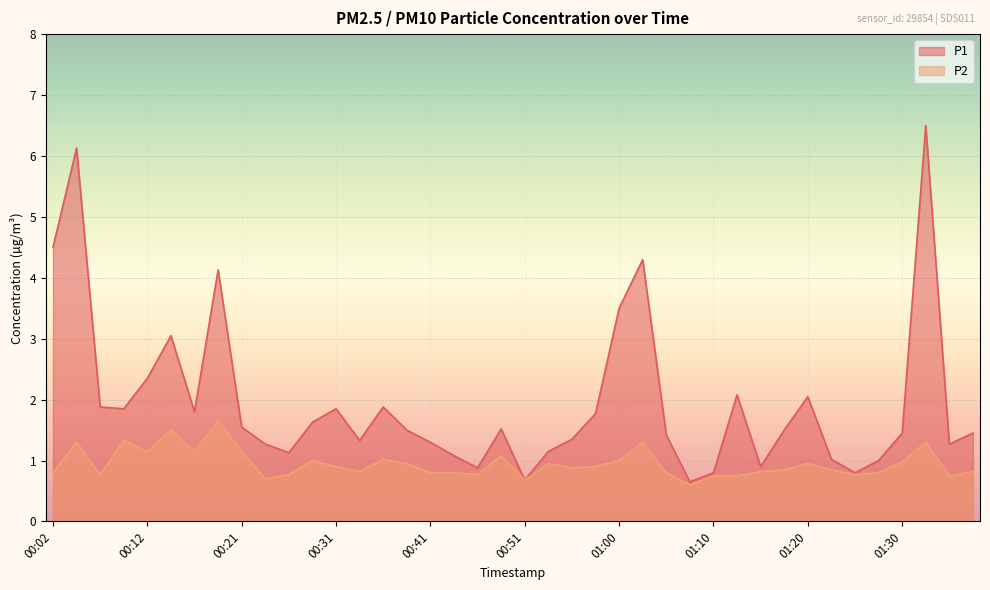

True or false: P2 has more than 0 interior local peaks.

True